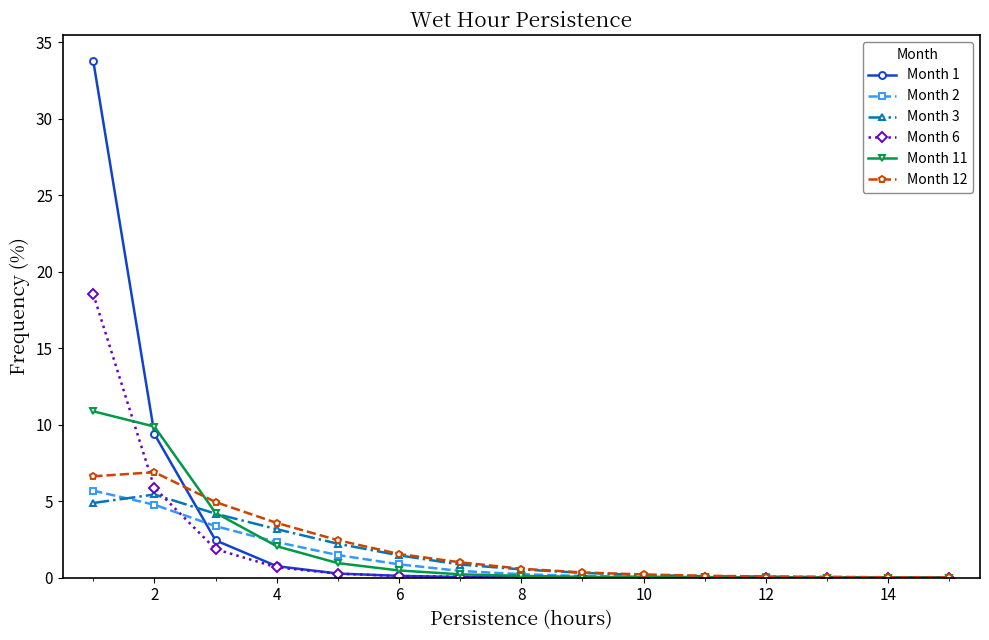

What is the highest value of the Month 11 series?

10.9